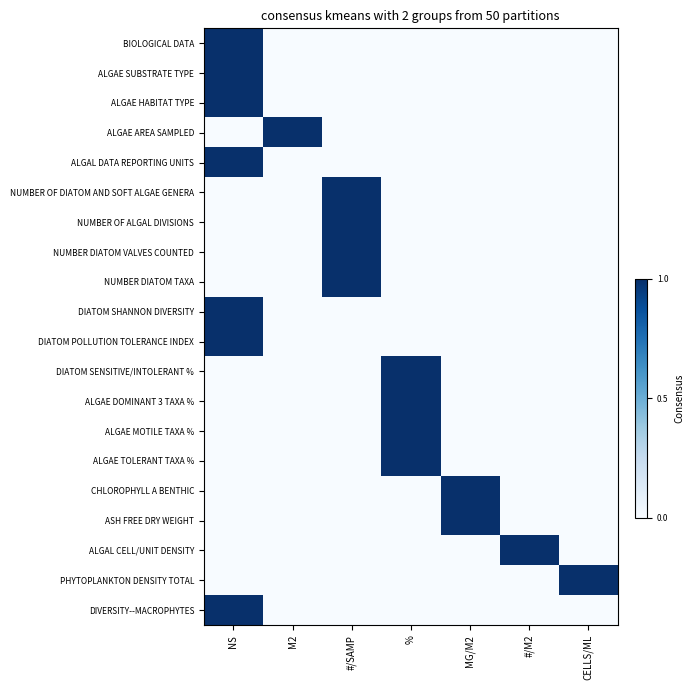

At which category does the chart reach its peak across all series?

NS